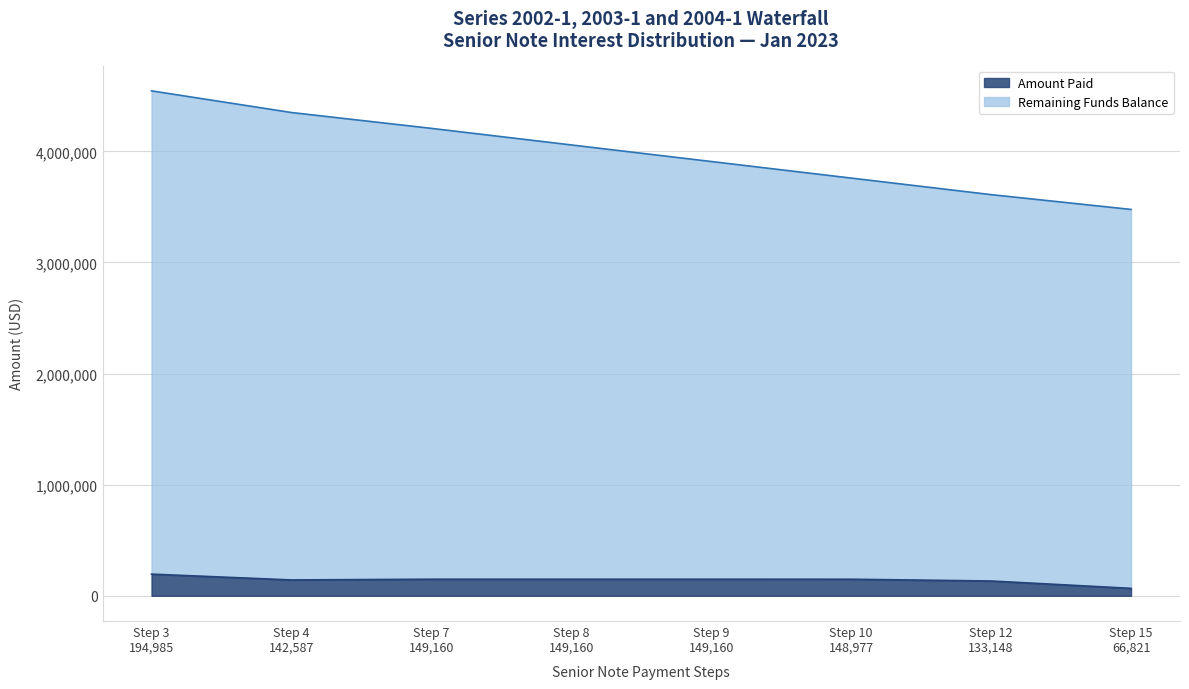

What is the highest value of the Amount Paid series?

194984.8